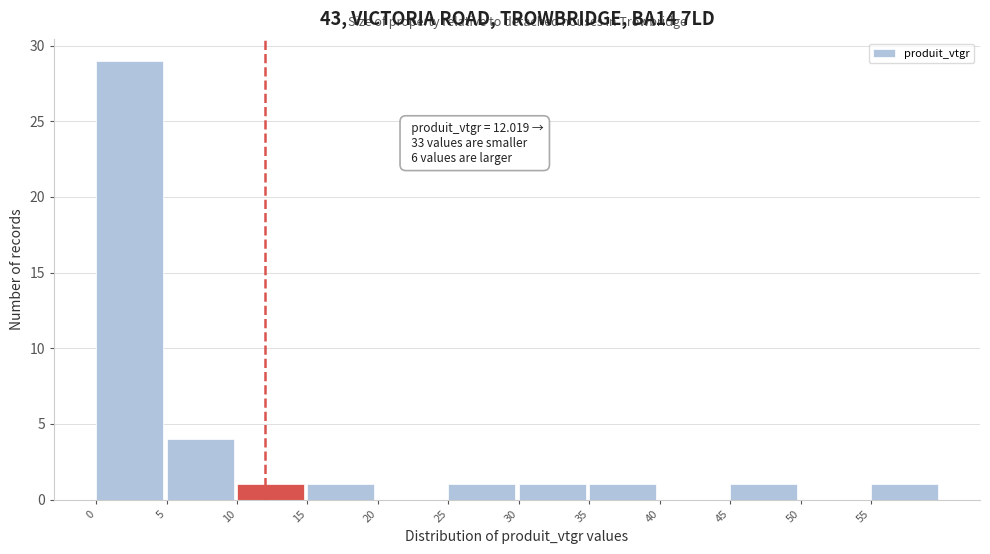

Over which range of the x-axis is the bar tallest?

0 to 5